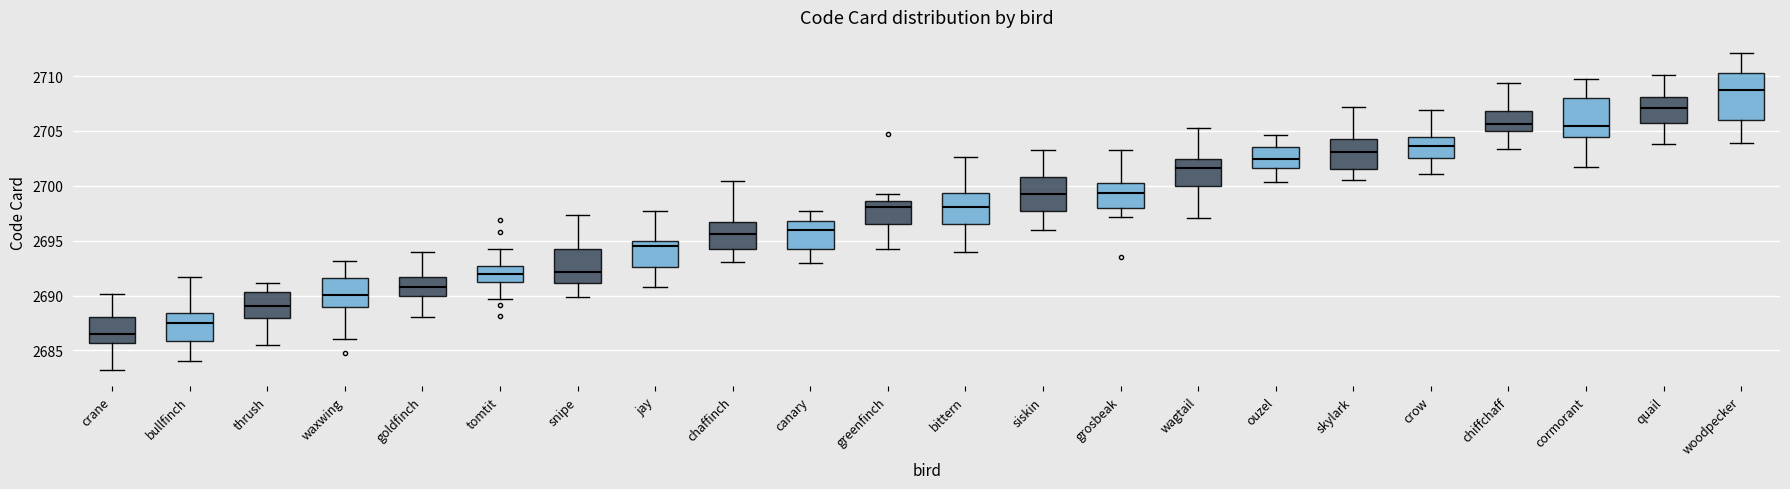

Reading left to right, read every box against the y-axis: the position of its median line, the range the box covers, and the ends of its whiskers. The values are not printed on the chart, so give them approximately, as read against the axis.

crane: median 2686.5, box 2685.5 to 2688.0, whiskers 2683.0 to 2690.0
bullfinch: median 2687.5, box 2686.0 to 2688.5, whiskers 2684.0 to 2691.5
thrush: median 2689.0, box 2688.0 to 2690.5, whiskers 2685.5 to 2691.0
waxwing: median 2690.0, box 2689.0 to 2691.5, whiskers 2686.0 to 2693.0
goldfinch: median 2691.0, box 2690.0 to 2691.5, whiskers 2688.0 to 2694.0
tomtit: median 2692.0, box 2691.5 to 2692.5, whiskers 2689.5 to 2694.5
snipe: median 2692.0, box 2691.0 to 2694.5, whiskers 2690.0 to 2697.5
jay: median 2694.5, box 2692.5 to 2695.0, whiskers 2691.0 to 2697.5
chaffinch: median 2695.5, box 2694.0 to 2696.5, whiskers 2693.0 to 2700.5
canary: median 2696.0, box 2694.5 to 2697.0, whiskers 2693.0 to 2697.5
greenfinch: median 2698.0, box 2696.5 to 2698.5, whiskers 2694.0 to 2699.5
bittern: median 2698.0, box 2696.5 to 2699.5, whiskers 2694.0 to 2702.5
siskin: median 2699.5, box 2697.5 to 2701.0, whiskers 2696.0 to 2703.0
grosbeak: median 2699.5, box 2698.0 to 2700.5, whiskers 2697.0 to 2703.5
wagtail: median 2701.5, box 2700.0 to 2702.5, whiskers 2697.0 to 2705.5
ouzel: median 2702.5, box 2701.5 to 2703.5, whiskers 2700.5 to 2704.5
skylark: median 2703.0, box 2701.5 to 2704.5, whiskers 2700.5 to 2707.0
crow: median 2703.5, box 2702.5 to 2704.5, whiskers 2701.0 to 2707.0
chiffchaff: median 2705.5, box 2705.0 to 2707.0, whiskers 2703.5 to 2709.5
cormorant: median 2705.5, box 2704.5 to 2708.0, whiskers 2702.0 to 2710.0
quail: median 2707.0, box 2705.5 to 2708.0, whiskers 2704.0 to 2710.0
woodpecker: median 2708.5, box 2706.0 to 2710.5, whiskers 2704.0 to 2712.0